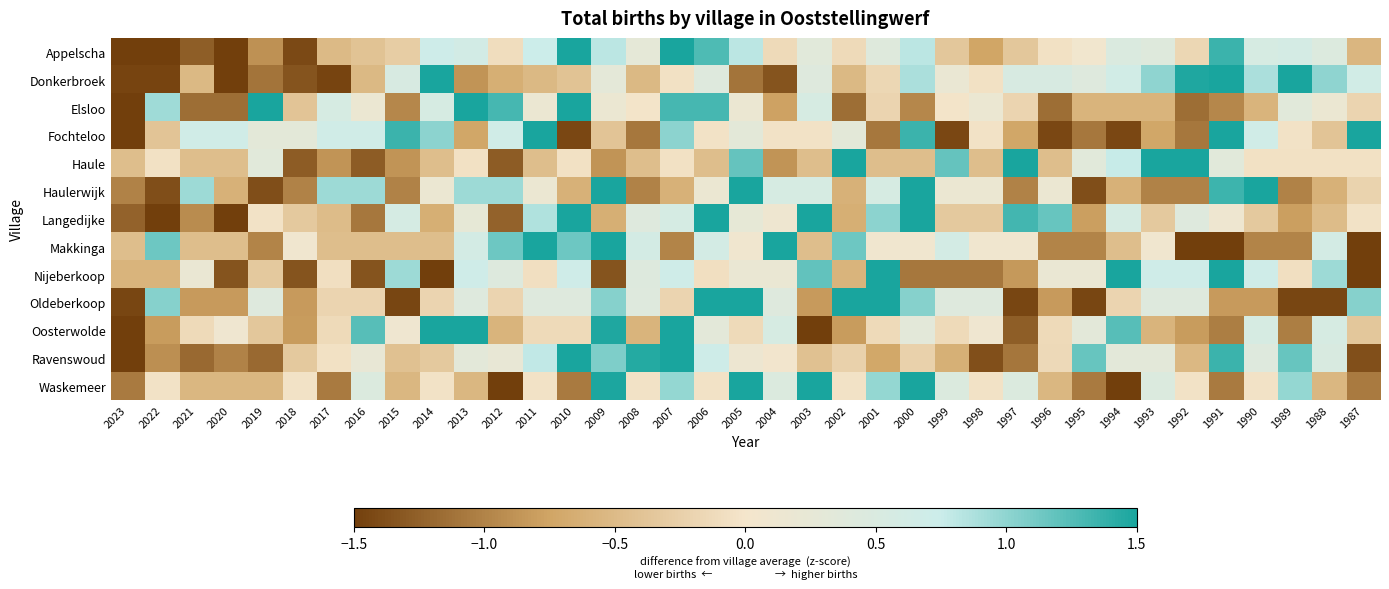

At how many categories does at least one series exceed 0?

36